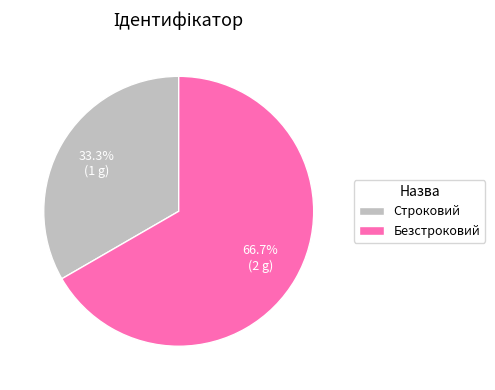

Is there a majority slice in this chart?

Yes